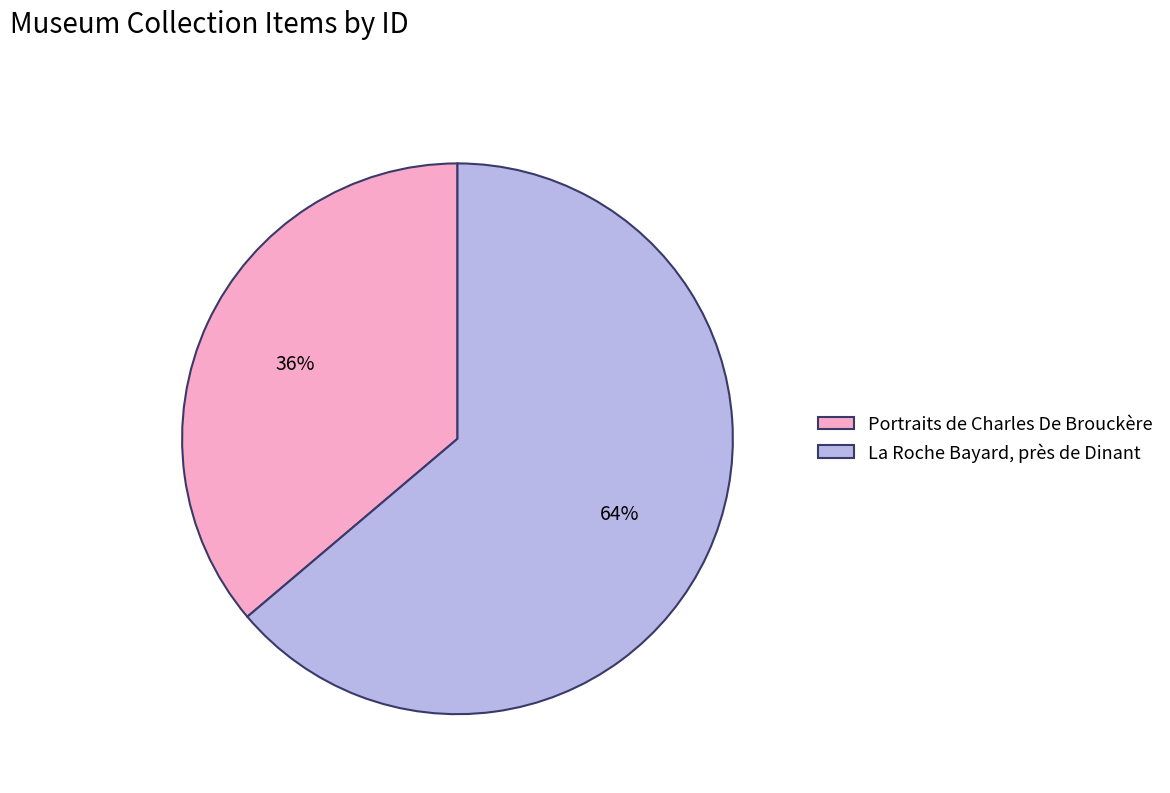

Which category has the biggest portion of the pie?

La Roche Bayard, près de Dinant